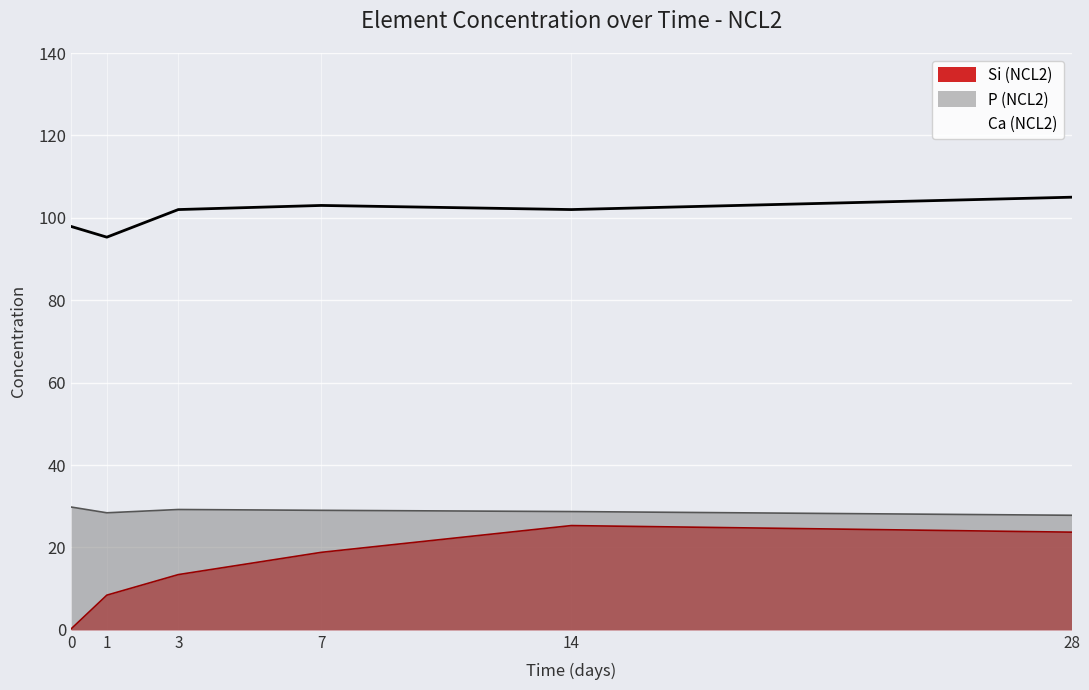

What is the total value across all series at 14?

156.0